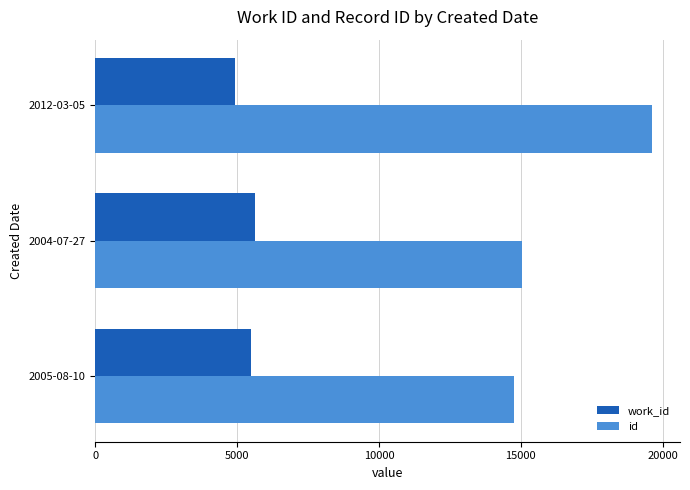

Which series has the widest spread of values?

id